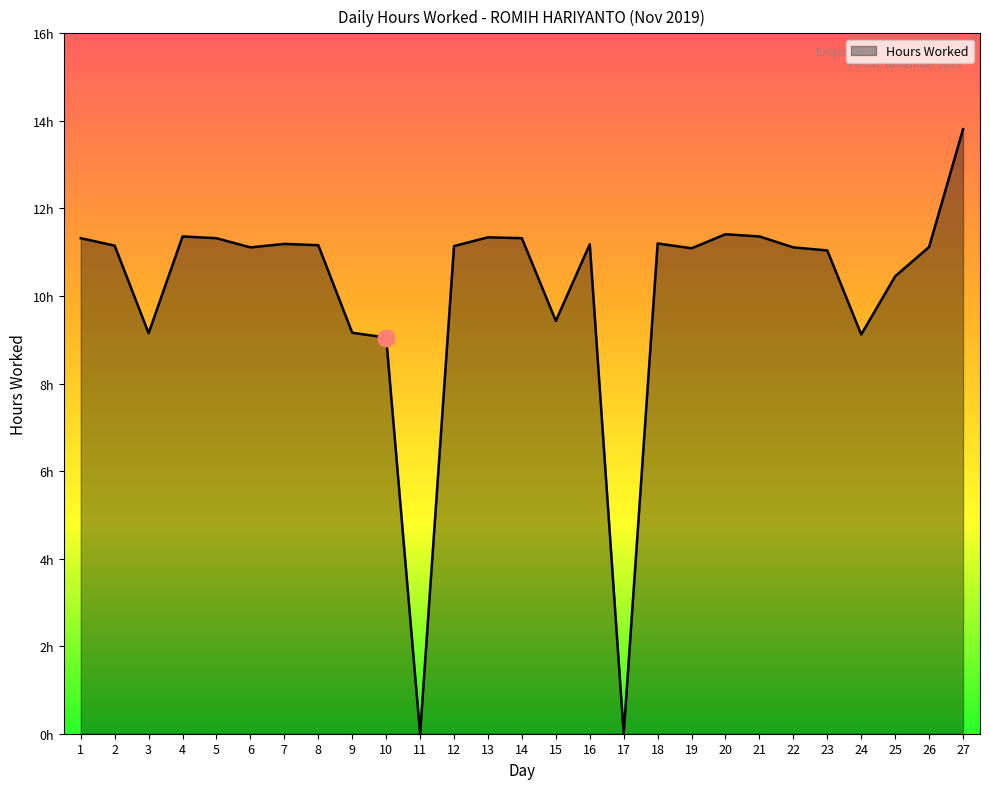

Reading left to right, list all the values displayed in this chart.

11.3	11.2	9.2	11.4	11.3	11.1	11.2	11.2	9.2	9.1	0.0	11.1	11.3	11.3	9.4	11.2	0.0	11.2	11.1	11.4	11.4	11.1	11.0	9.1	10.4	11.1	13.8